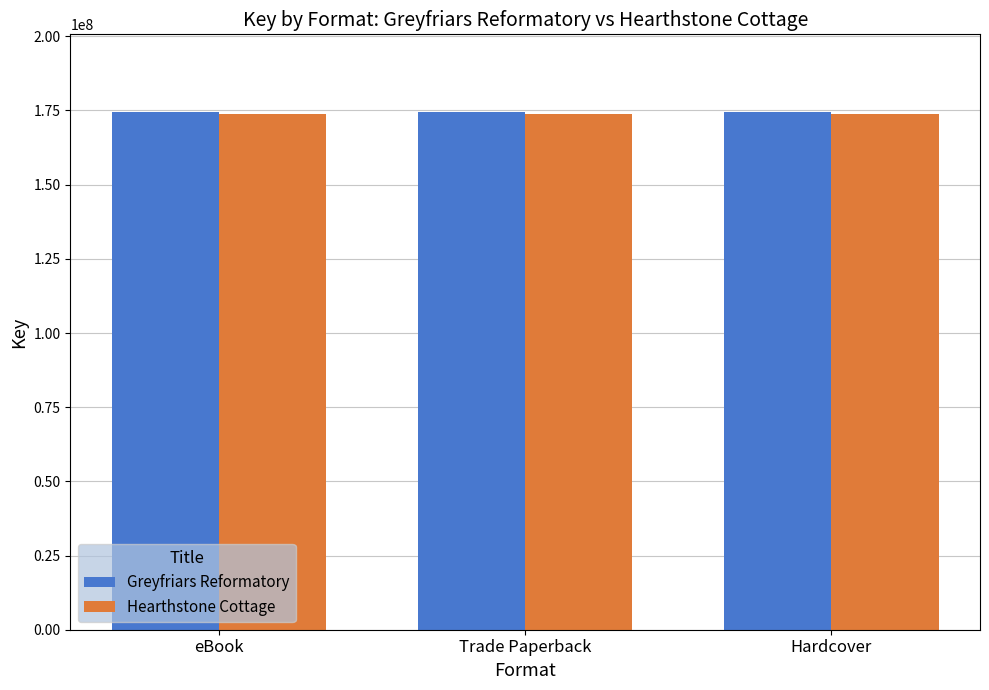

Reading left to right, transcribe all the data shown in this chart.

Greyfriars Reformatory: eBook=174487890	Trade Paperback=174487890	Hardcover=174487890
Hearthstone Cottage: eBook=173897847	Trade Paperback=173897847	Hardcover=173897847